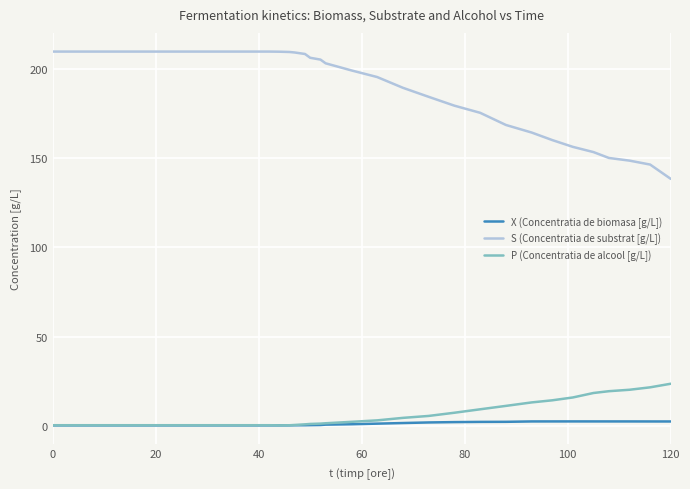

Is this an area chart (filled region under the line)?

No